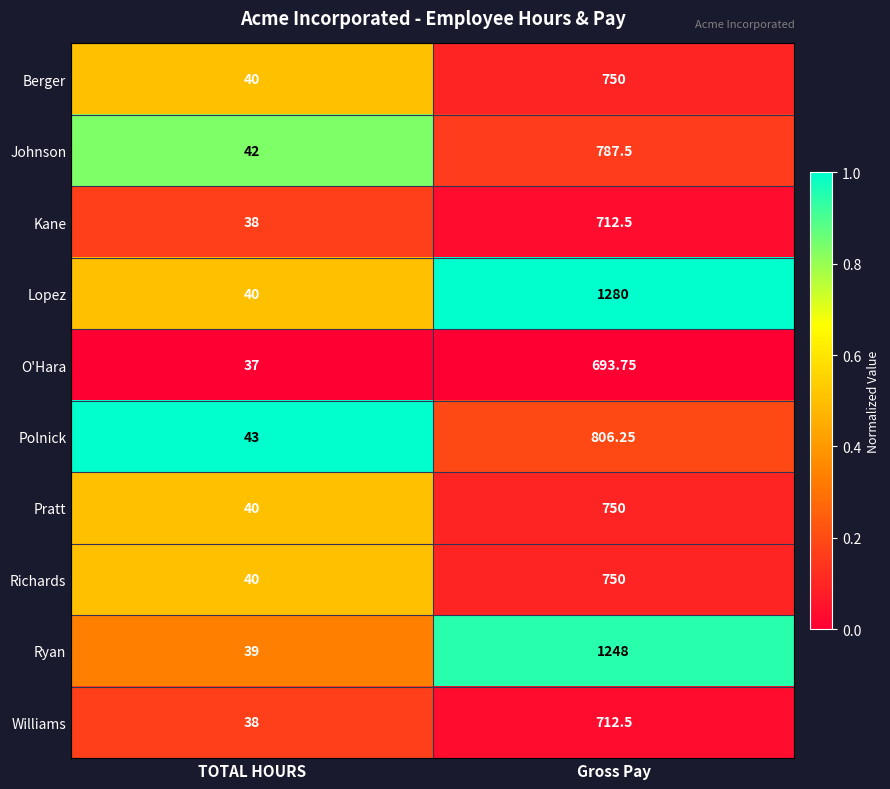

Where is Johnson nearest to the value 414?

TOTAL HOURS